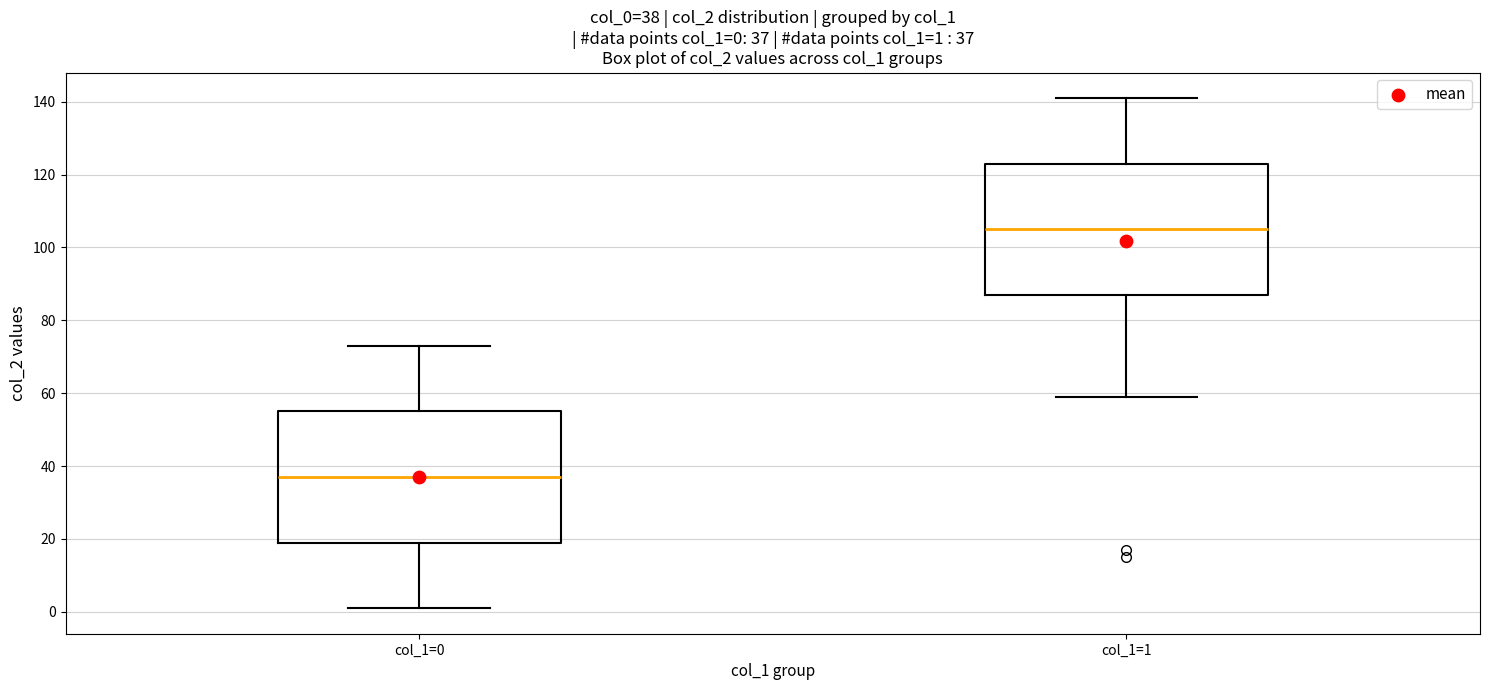

Which box's median line is the lowest?

col_1=0